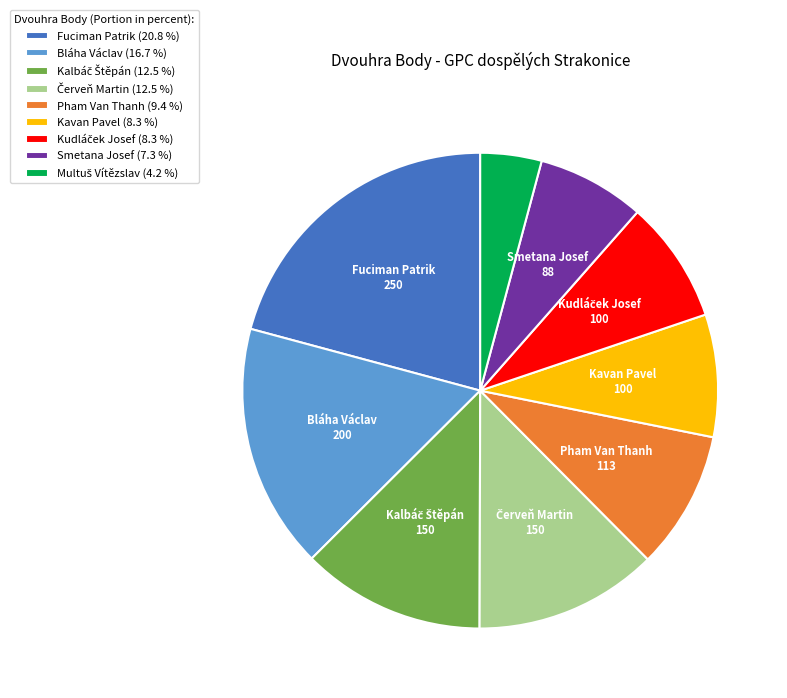

Does Pham Van Thanh (9.4 %) account for over 50% of the chart?

No